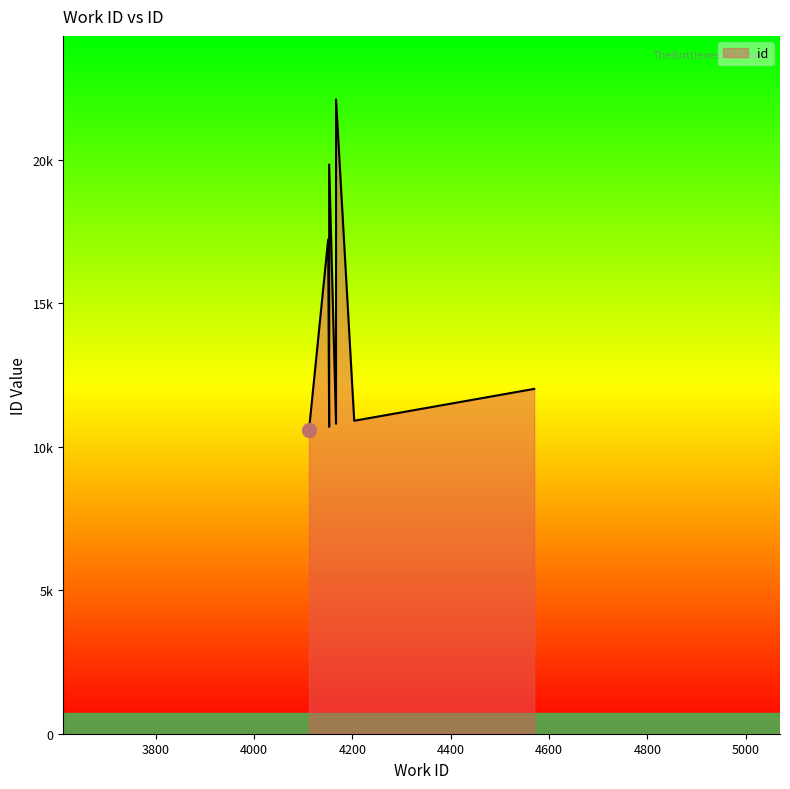

The value at 4151 is 29402. True or false?

False